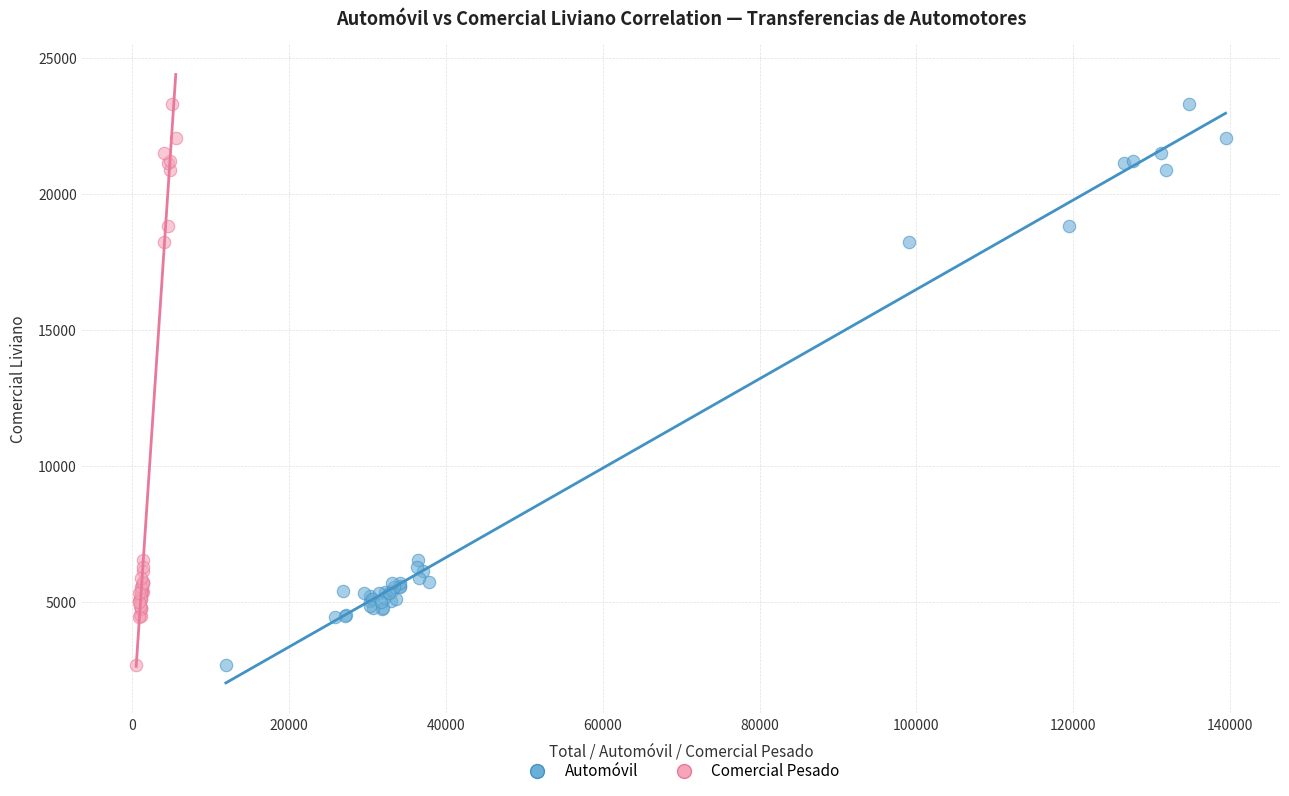

What are all the series names shown in the legend?

Automóvil, Comercial Pesado